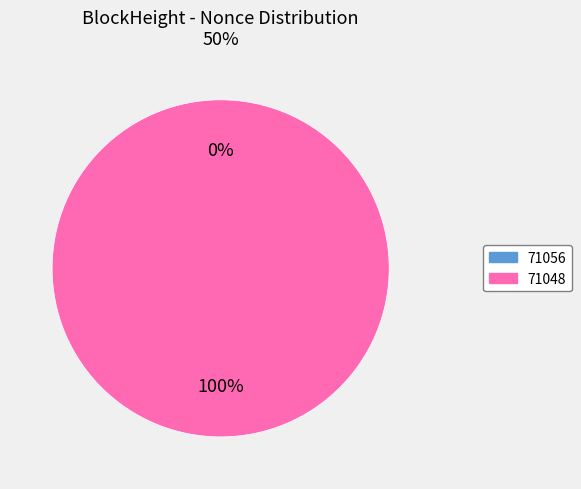

Which slice represents more than half of the pie?

71048